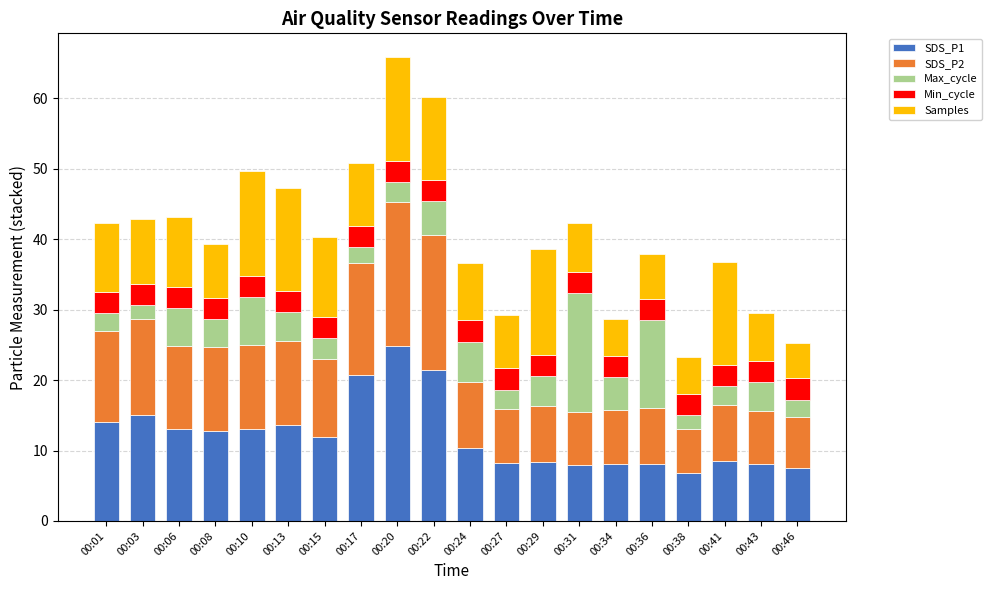

What is the value of the SDS_P1 bar at the 19th from the left?

8.1